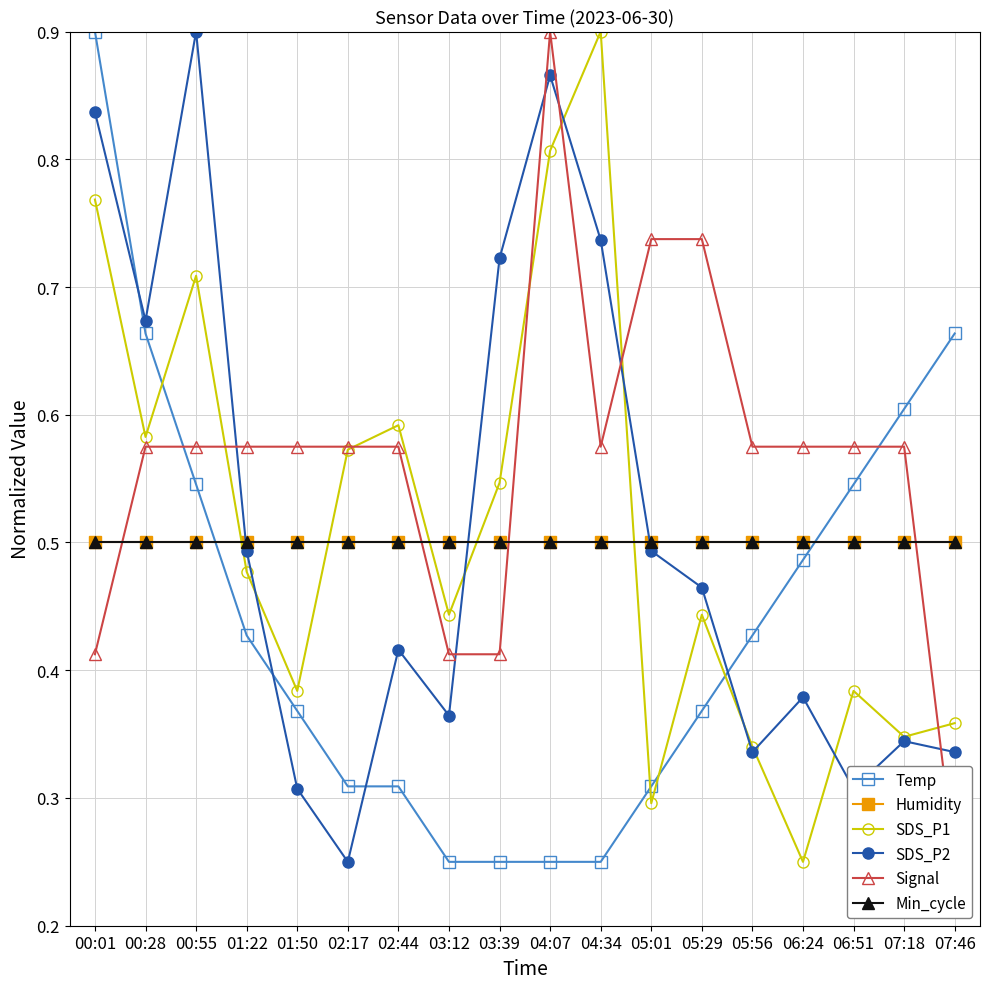

What is the difference between the highest and lowest values at 01:50?

0.3